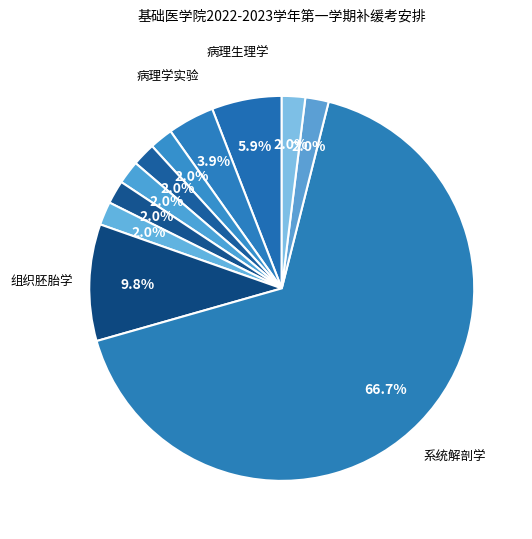

How many segments does this pie chart have?

11